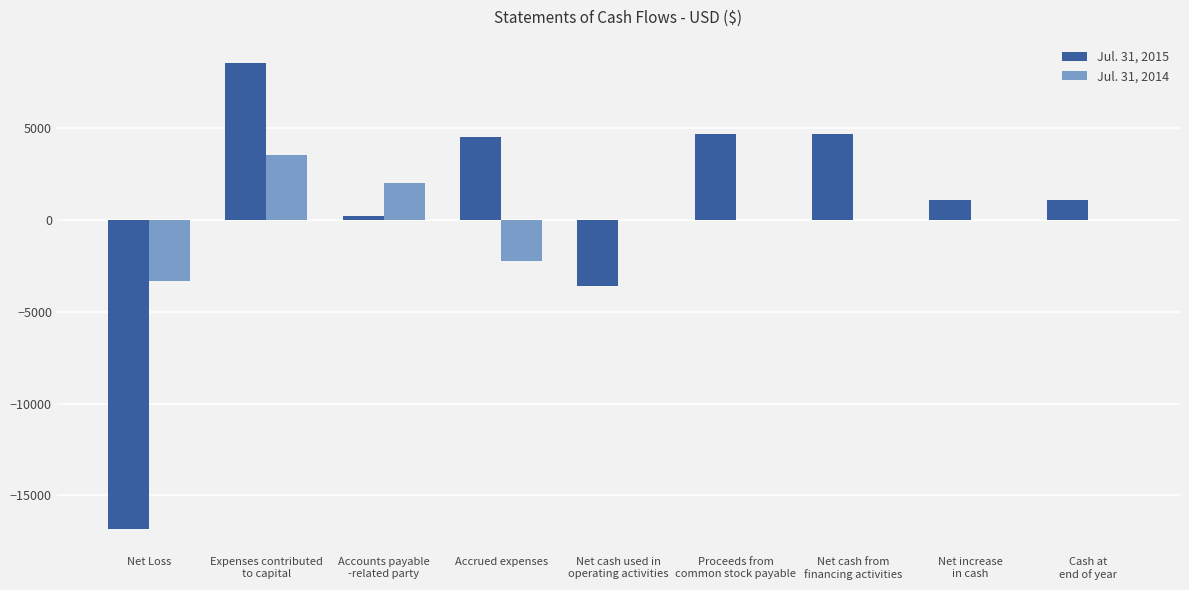

Does the chart contain stacked bars?

No